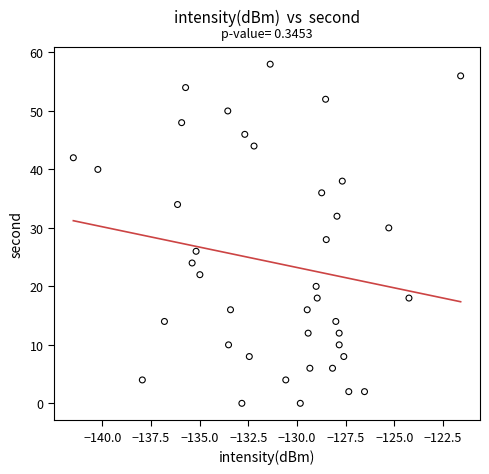

What is the range of Y values (max minus min)?

58